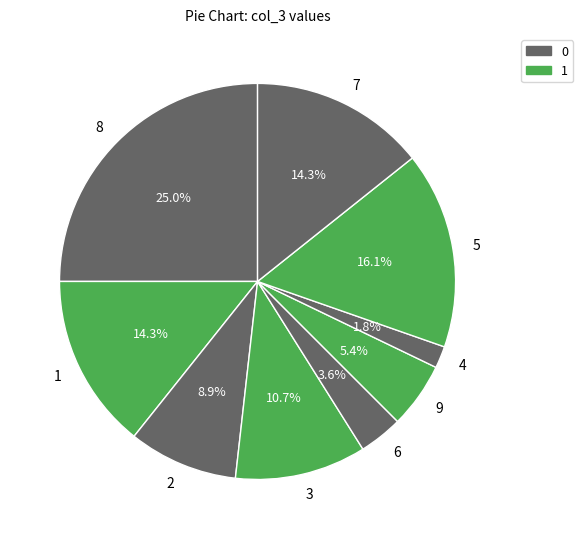

What is the largest slice in the pie chart?

8